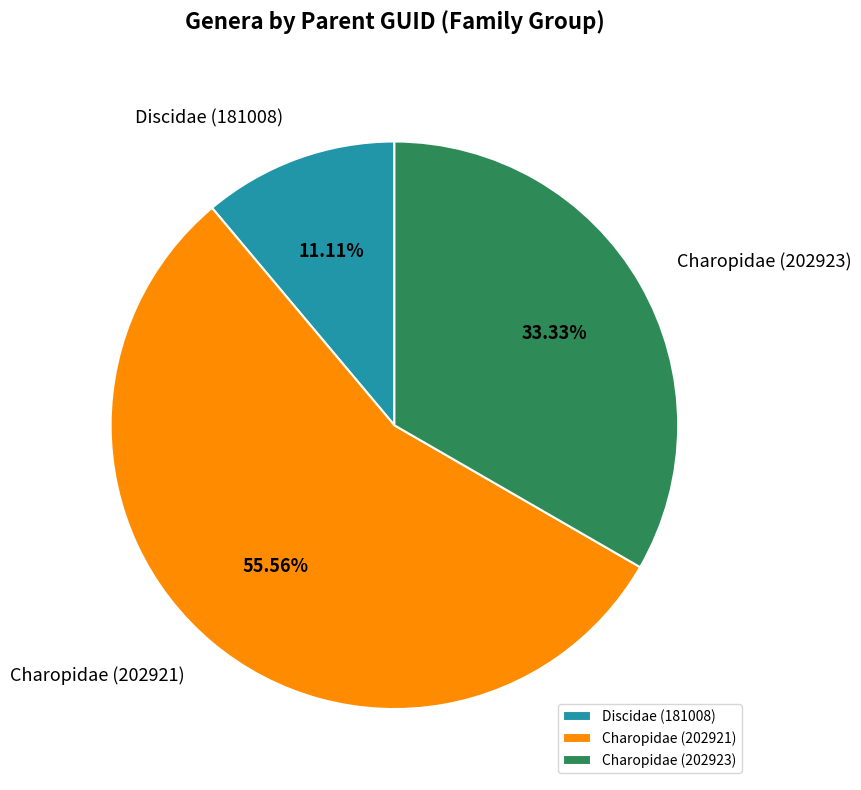

Approximately how many times larger is the value at Charopidae (202921) compared to Discidae (181008)?

5.0